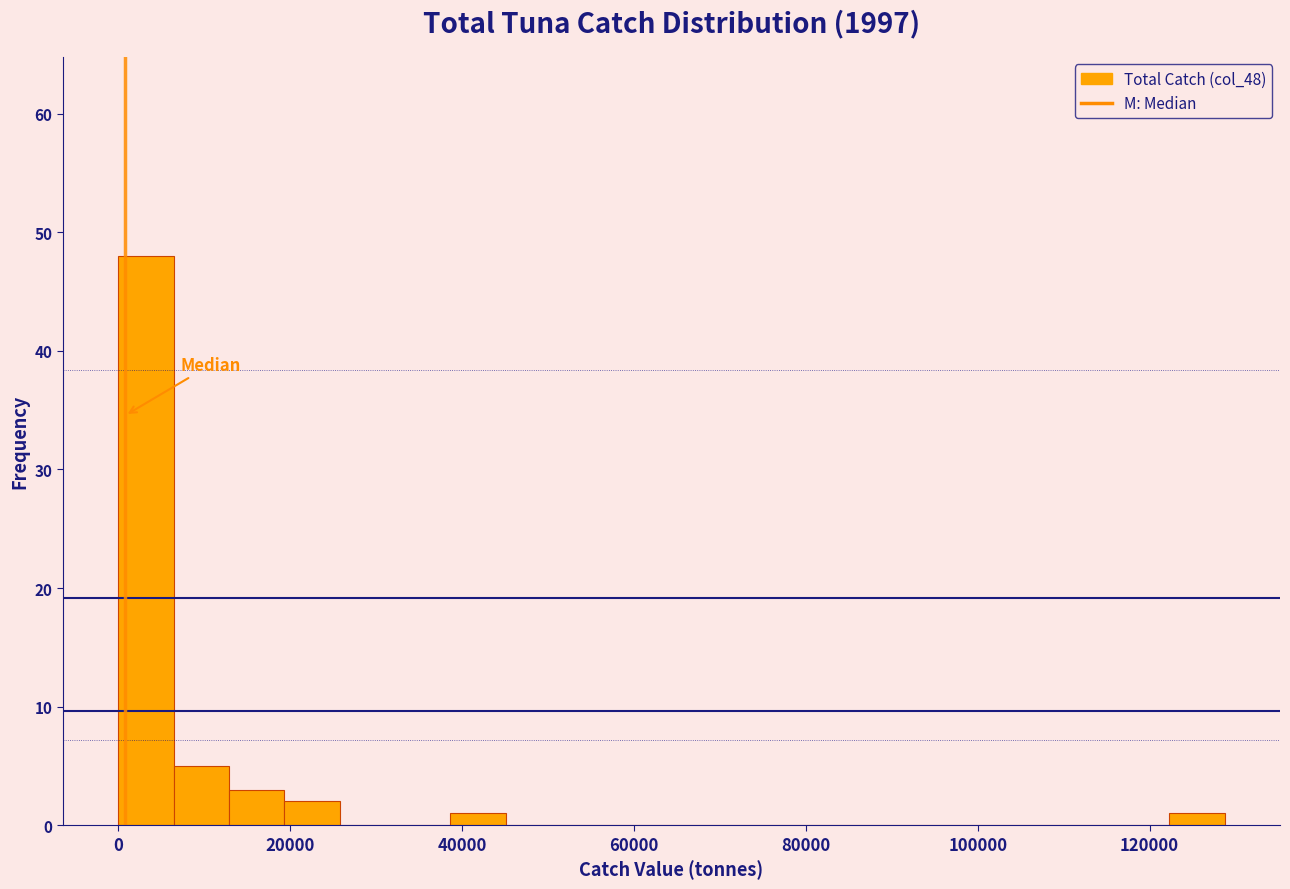

Read against the x-axis, roughly where is the centre of the tallest bar?

4000